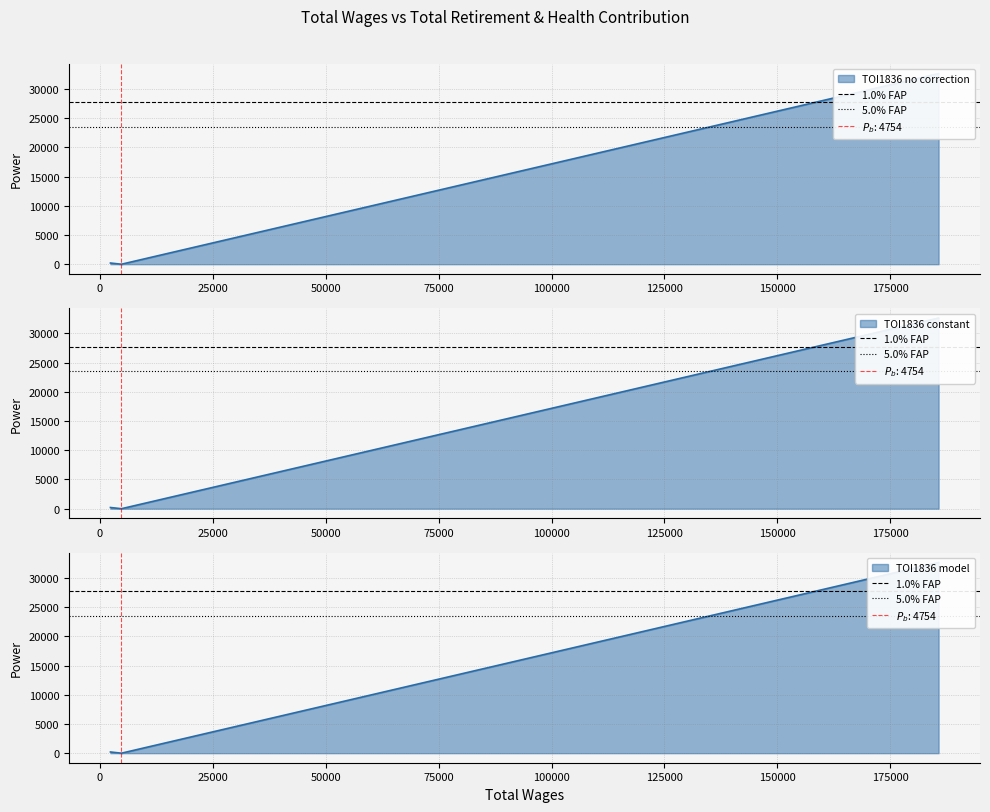

How many lines are shown in the chart?

2